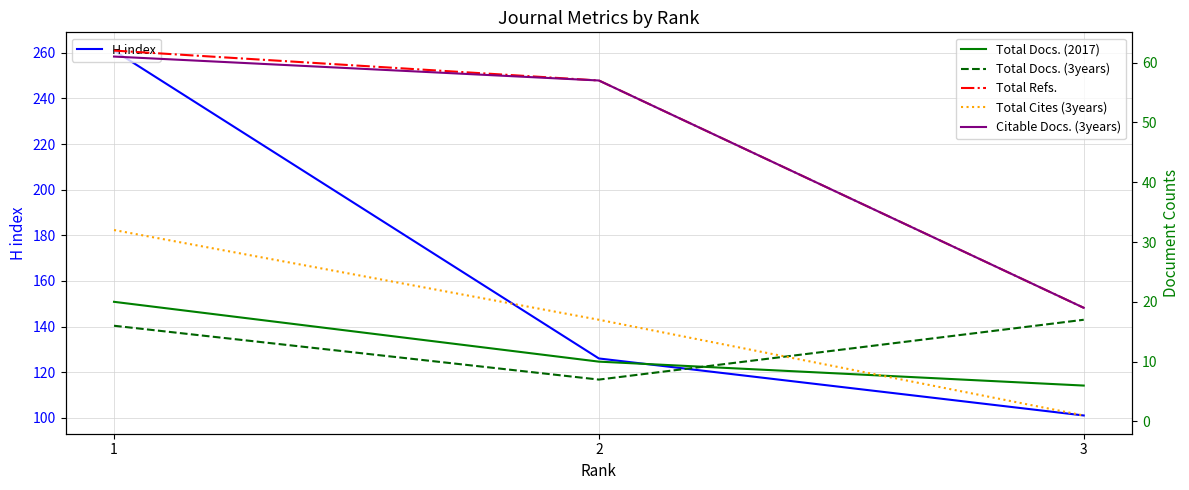

Is it true that Total Cites (3years) equals 32 at 1?

True